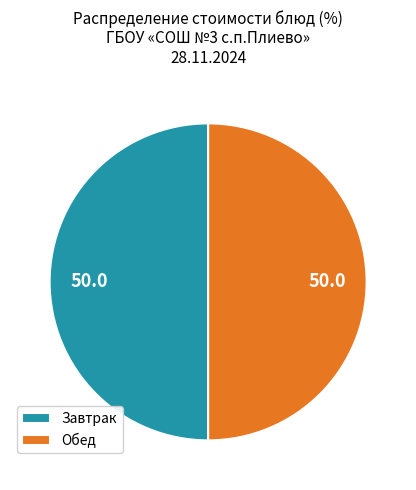

The Обед slice represents 61% of the pie. True or false?

False